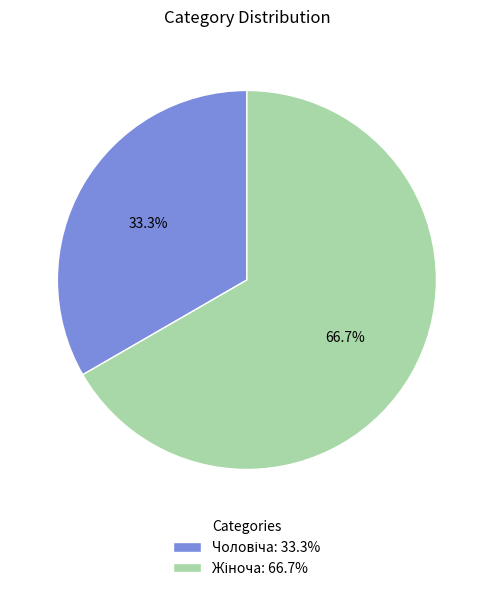

Is there a majority slice in this chart?

Yes